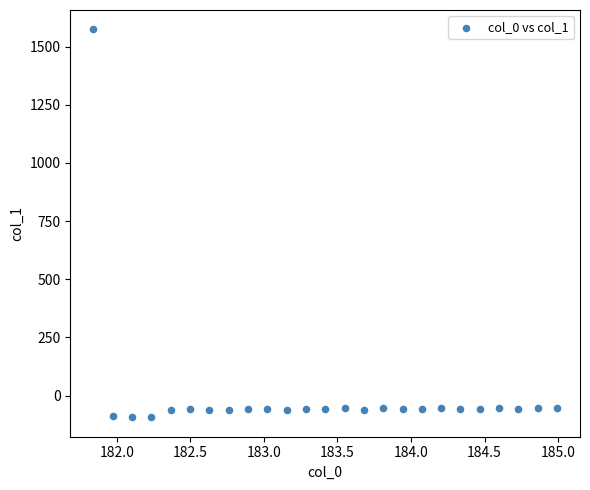

What is the range of X values (max minus min)?

3.1